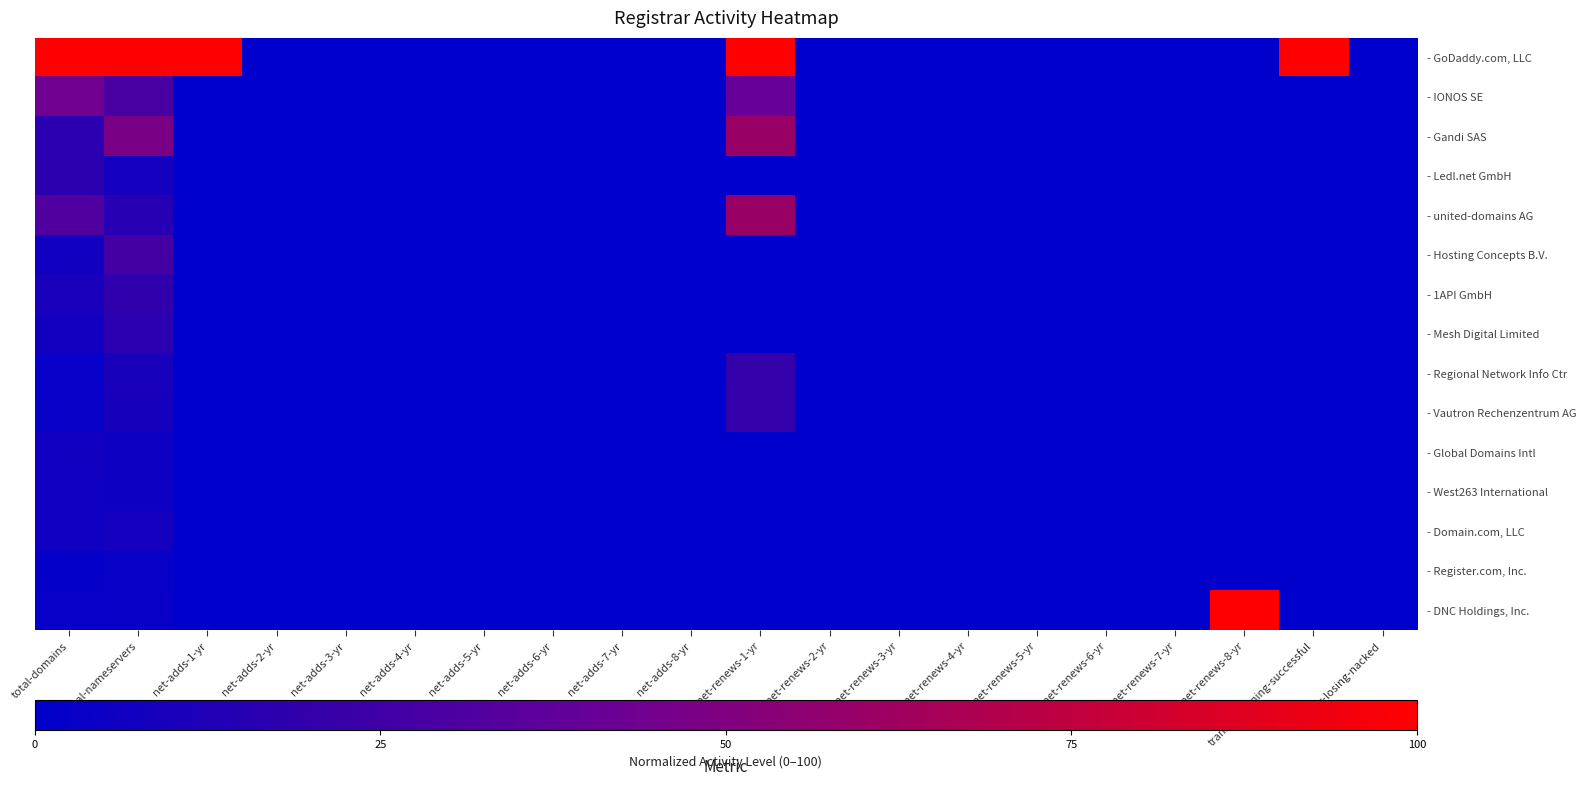

Which series has the largest total across all categories?

- GoDaddy.com, LLC